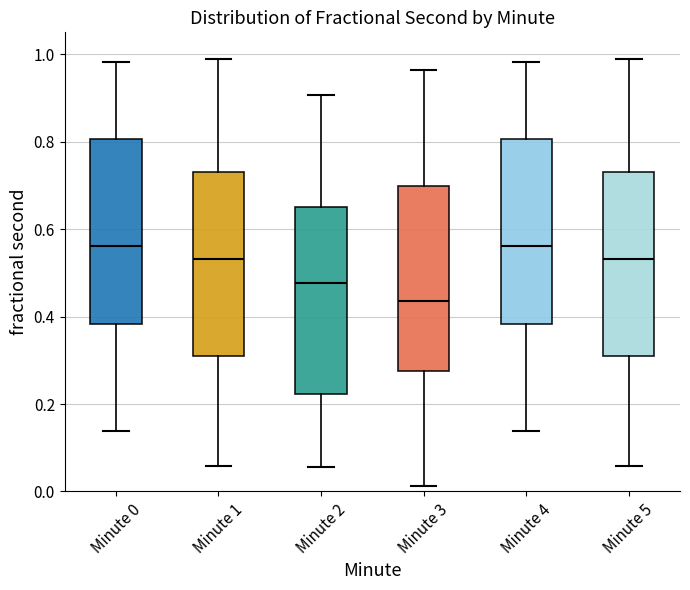

Reading left to right, transcribe this box plot: for each box, give where its median line is, the range the box spans, and where its two whiskers end, as read against the y-axis. The values are not printed on the chart, so give them approximately, as read against the axis.

Minute 0: median 0.56, box 0.38 to 0.80, whiskers 0.14 to 0.98
Minute 1: median 0.54, box 0.30 to 0.72, whiskers 0.06 to 0.98
Minute 2: median 0.48, box 0.22 to 0.66, whiskers 0.06 to 0.90
Minute 3: median 0.44, box 0.28 to 0.70, whiskers 0.02 to 0.96
Minute 4: median 0.56, box 0.38 to 0.80, whiskers 0.14 to 0.98
Minute 5: median 0.54, box 0.30 to 0.72, whiskers 0.06 to 0.98